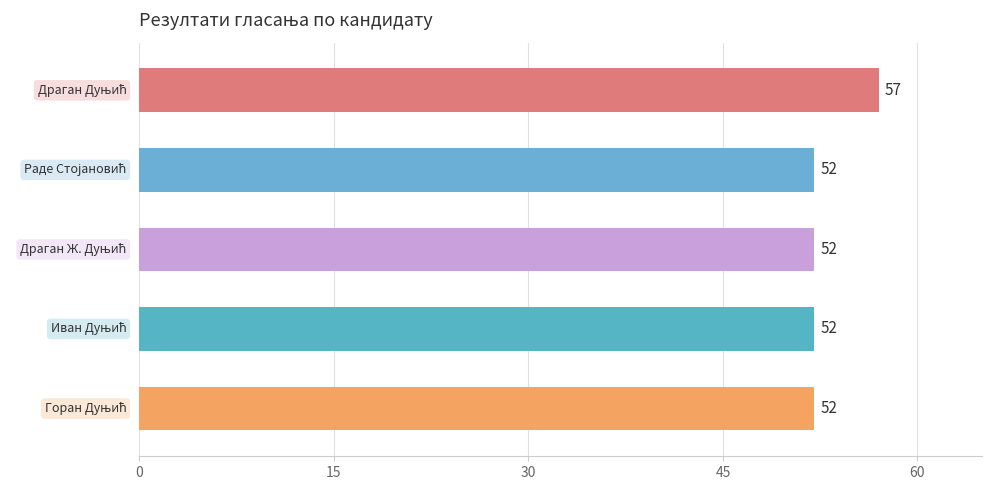

What is the smallest value displayed?

52